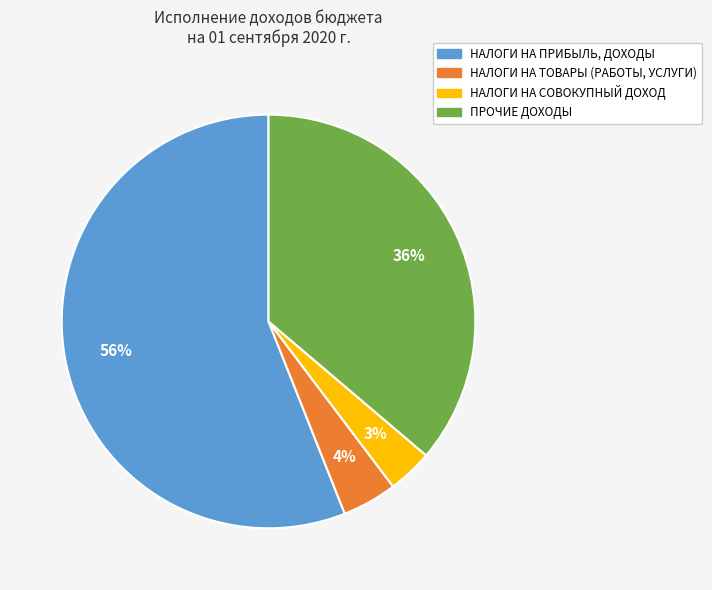

Does НАЛОГИ НА ТОВАРЫ (РАБОТЫ, УСЛУГИ) represent more than half of the total?

No